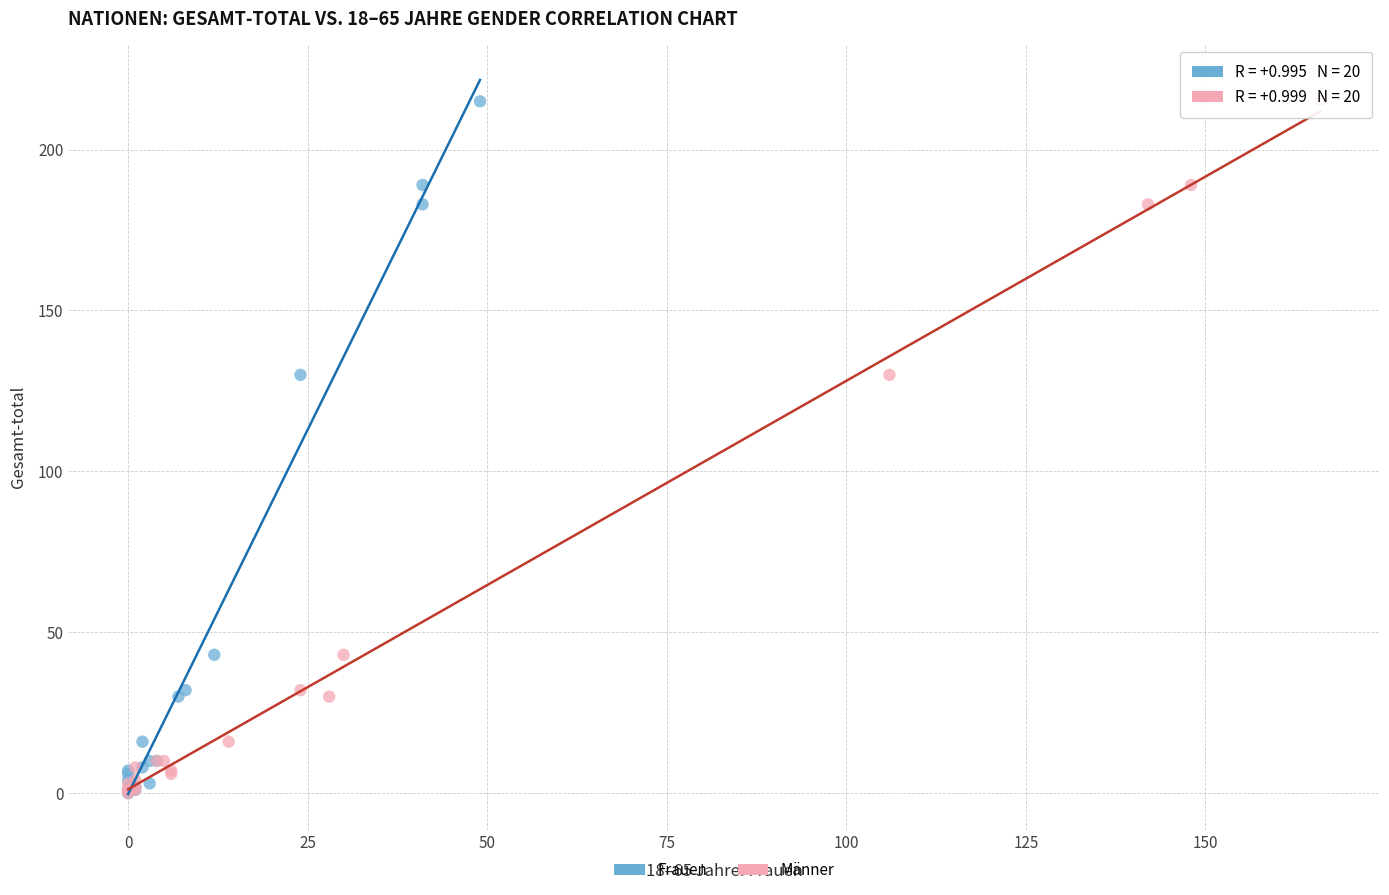

What are all the series names shown in the legend?

Frauen, Männer